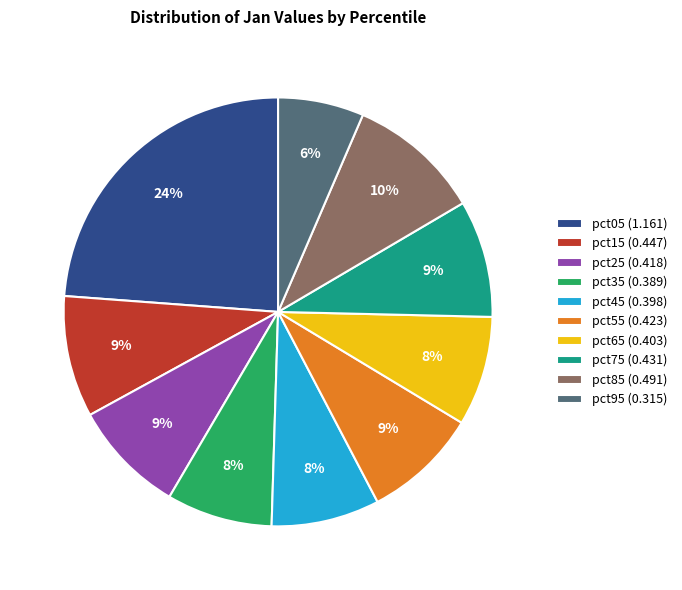

Do pct55 (0.423) and pct85 (0.491) together represent more than half of the pie?

No